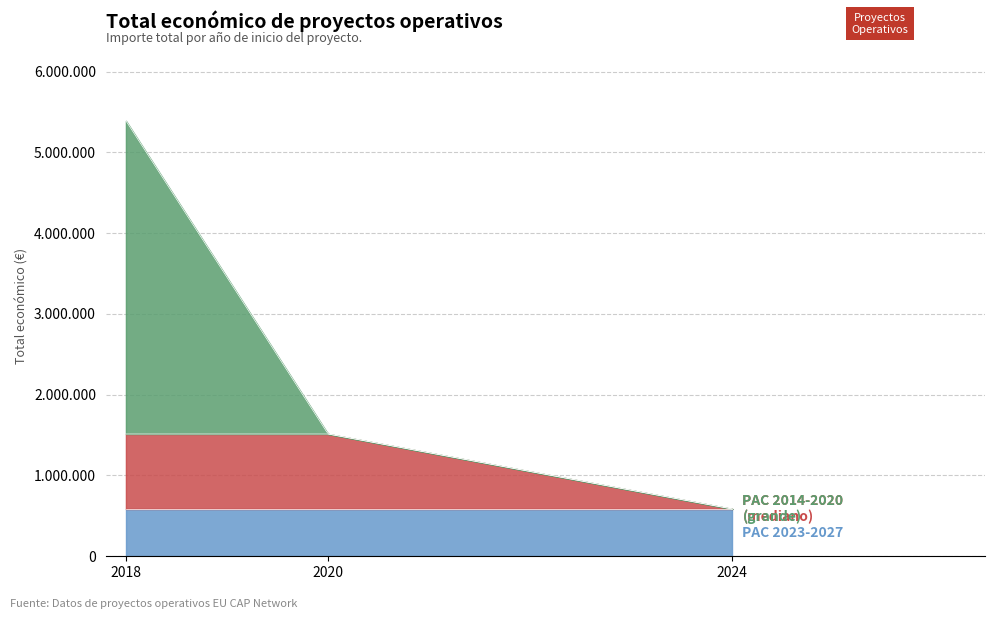

List the labels in order of value, smallest first.

2024, 2020, 2018